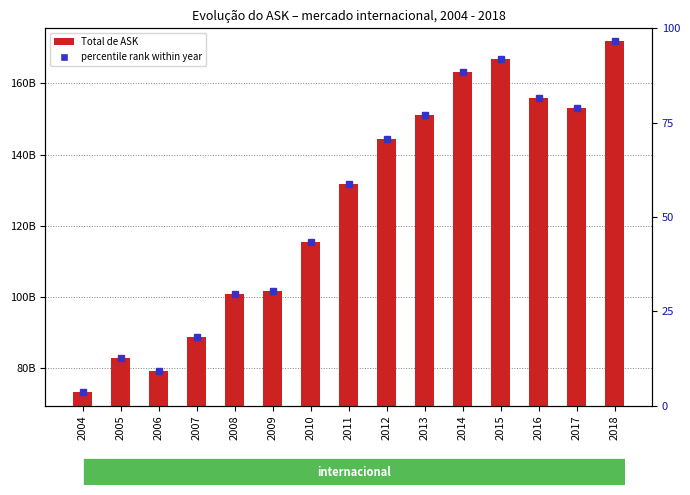

Rank the categories by value from lowest to highest.

2004, 2006, 2005, 2007, 2008, 2009, 2010, 2011, 2012, 2013, 2017, 2016, 2014, 2015, 2018